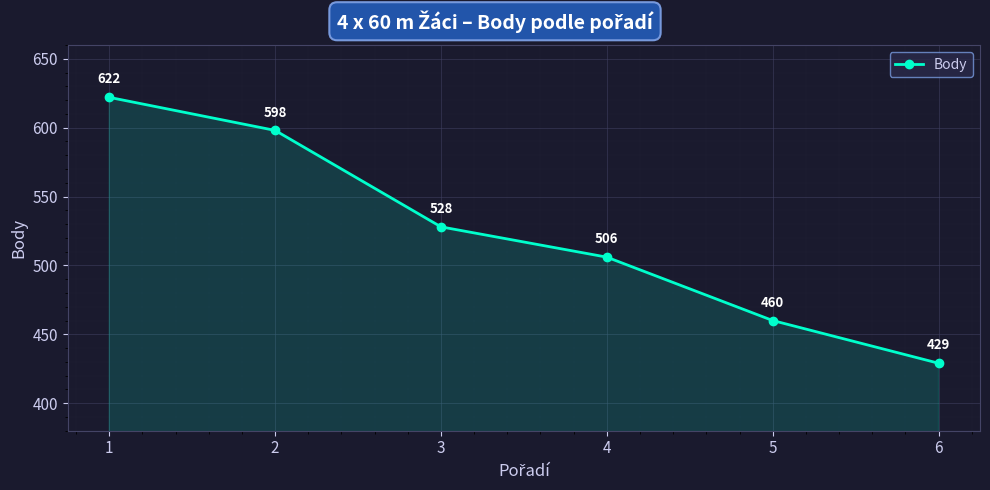

Reading right to left, what are all the values shown in this chart?

6=429	5=460	4=506	3=528	2=598	1=622